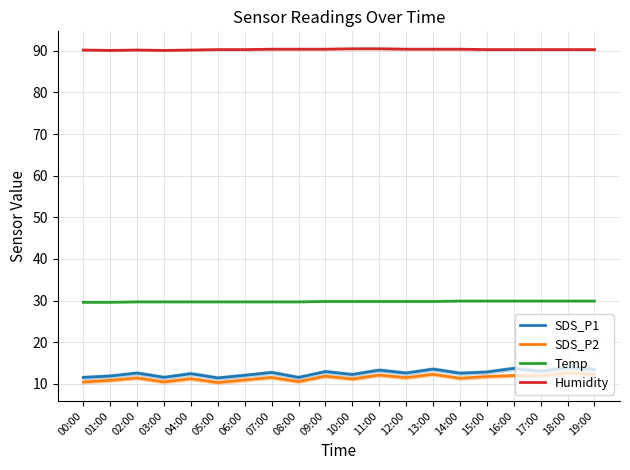

True or false: Humidity and SDS_P2 intersect in this chart.

False